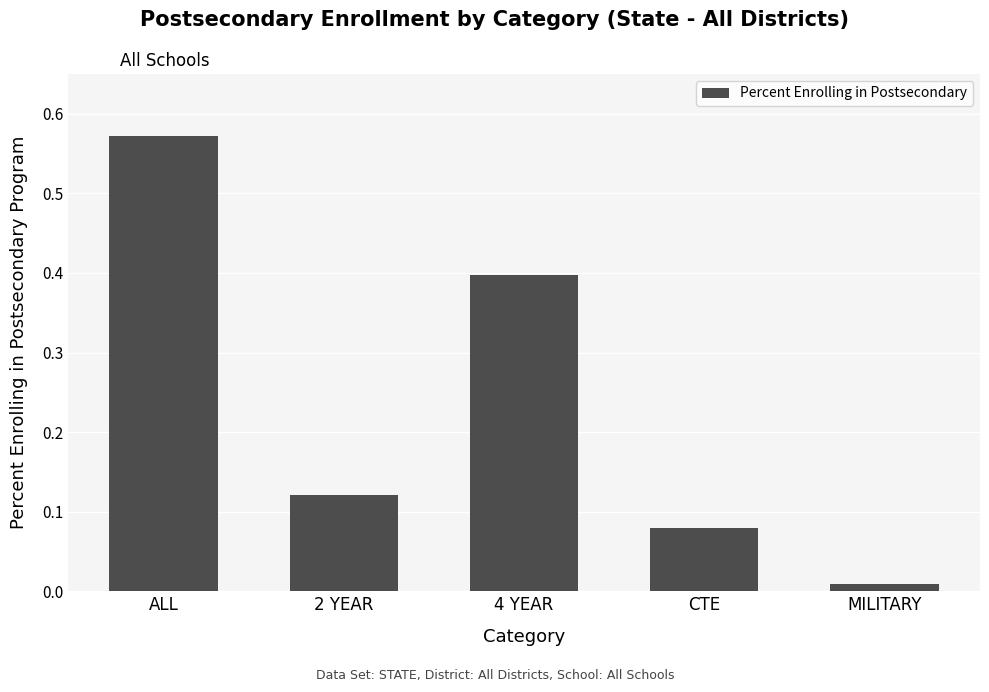

What is the average value?

0.2